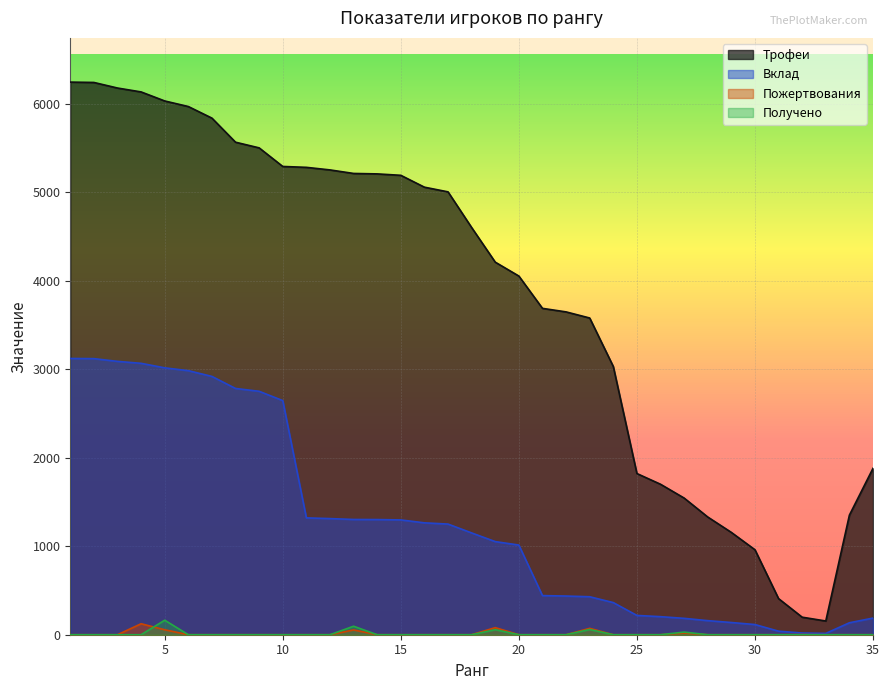

True or false: Получено and Вклад cross at least once.

False